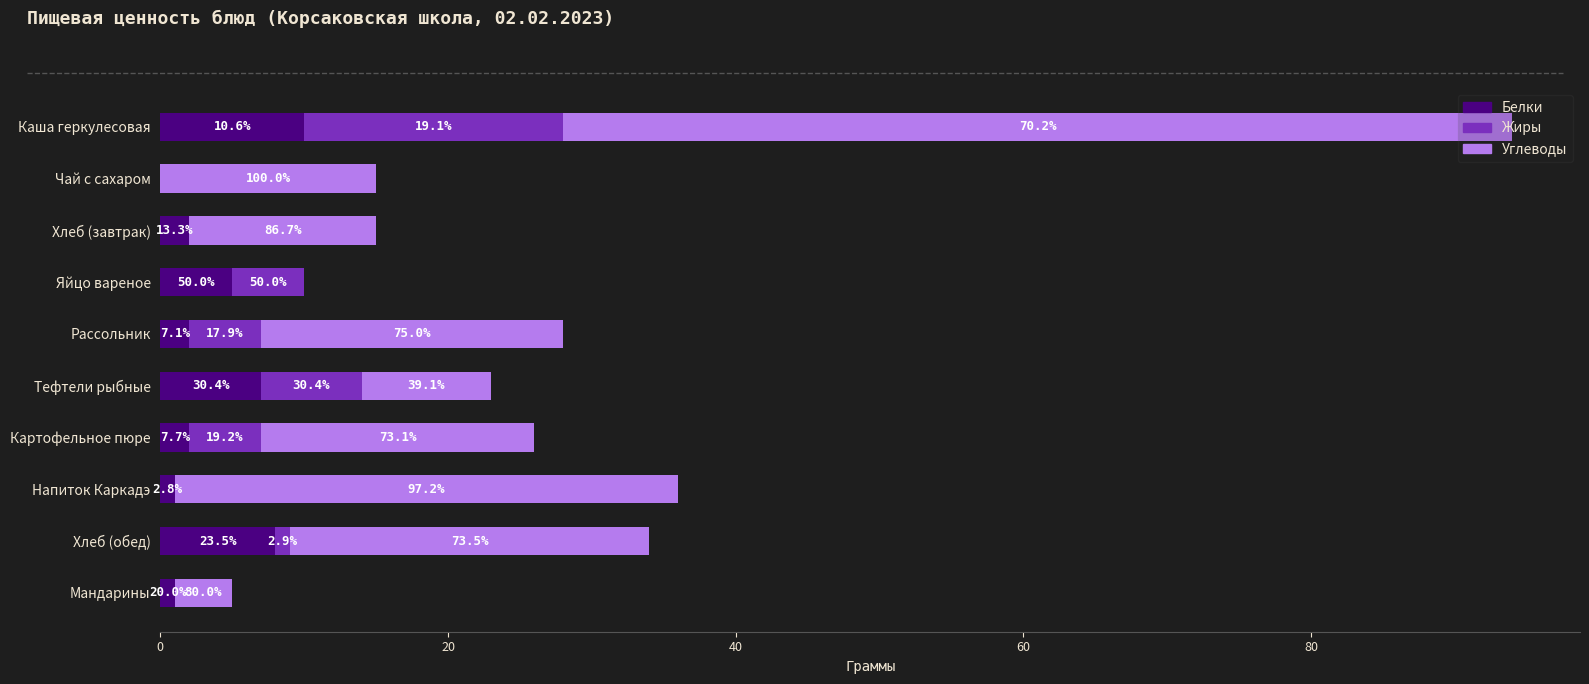

What are all the series names shown in the legend?

Белки, Жиры, Углеводы